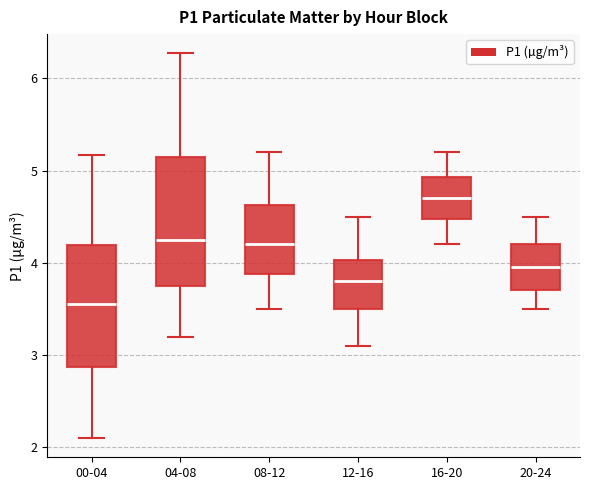

Reading left to right, transcribe this box plot: for each box, give where its median line is, the range the box spans, and where its two whiskers end, as read against the y-axis. The values are not printed on the chart, so give them approximately, as read against the axis.

00-04: median 3.6, box 2.9 to 4.2, whiskers 2.1 to 5.2
04-08: median 4.3, box 3.8 to 5.1, whiskers 3.2 to 6.3
08-12: median 4.2, box 3.9 to 4.6, whiskers 3.5 to 5.2
12-16: median 3.8, box 3.5 to 4.0, whiskers 3.1 to 4.5
16-20: median 4.7, box 4.5 to 4.9, whiskers 4.2 to 5.2
20-24: median 4.0, box 3.7 to 4.2, whiskers 3.5 to 4.5